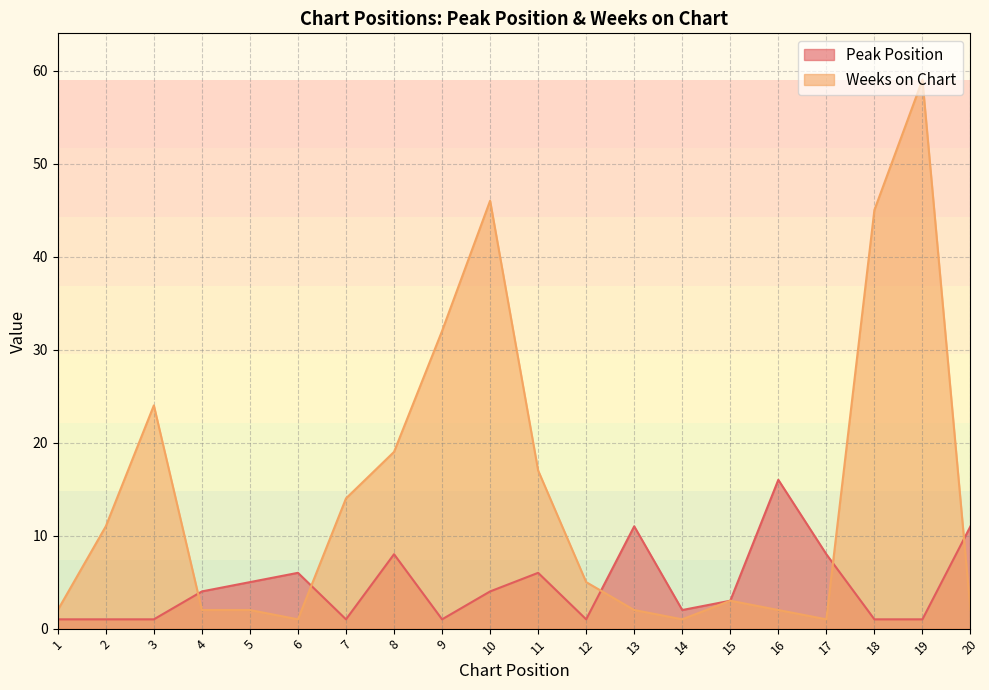

How many intersections are there between Peak Position and Weeks on Chart?

5